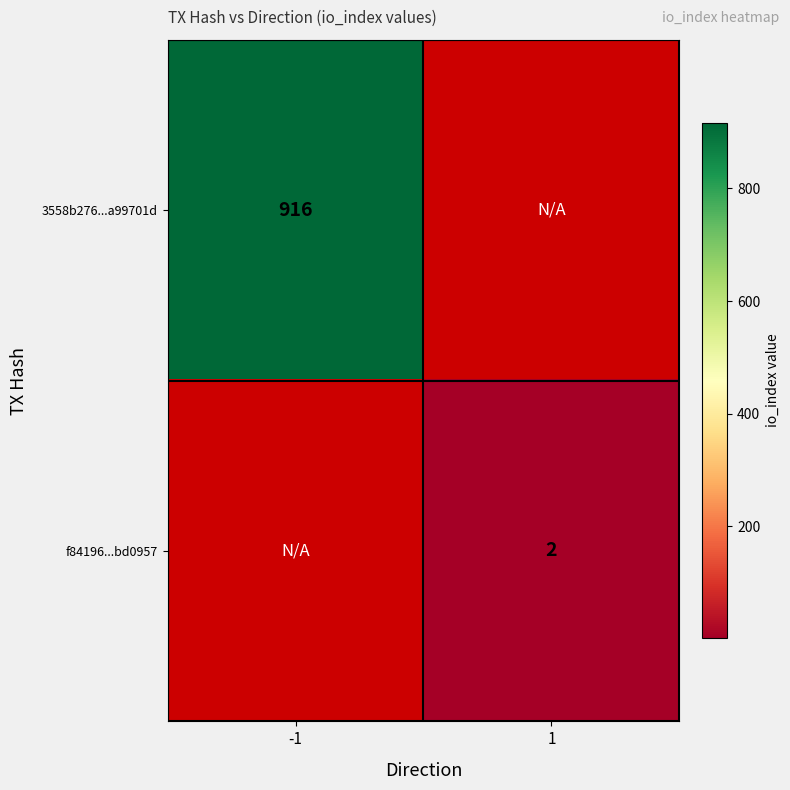

The 3558b276...a99701d series shows 1313 at -1. True or false?

False